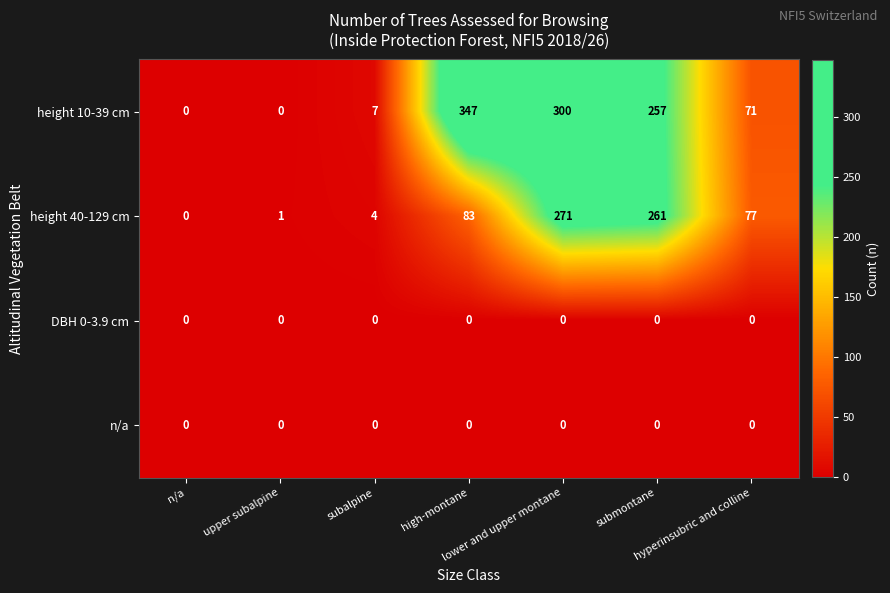

What is the spread (max minus min) of values at submontane?

261